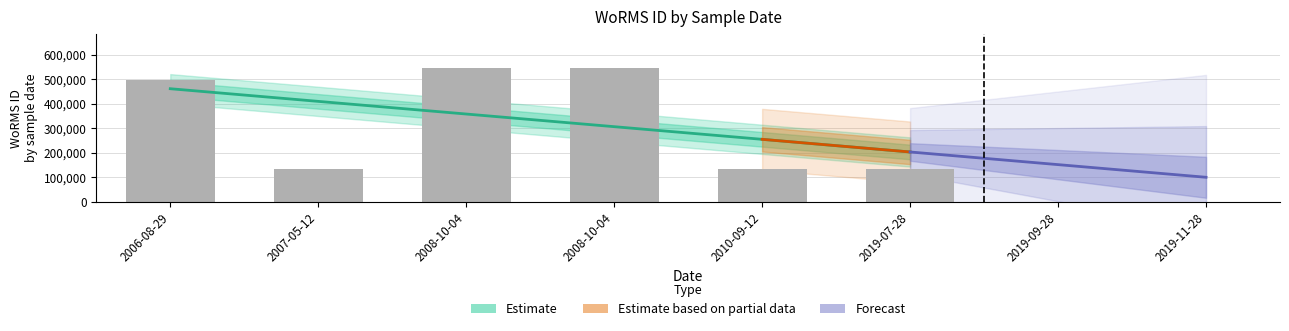

The Forecast series shows 145900 at 2006-08-29. True or false?

False